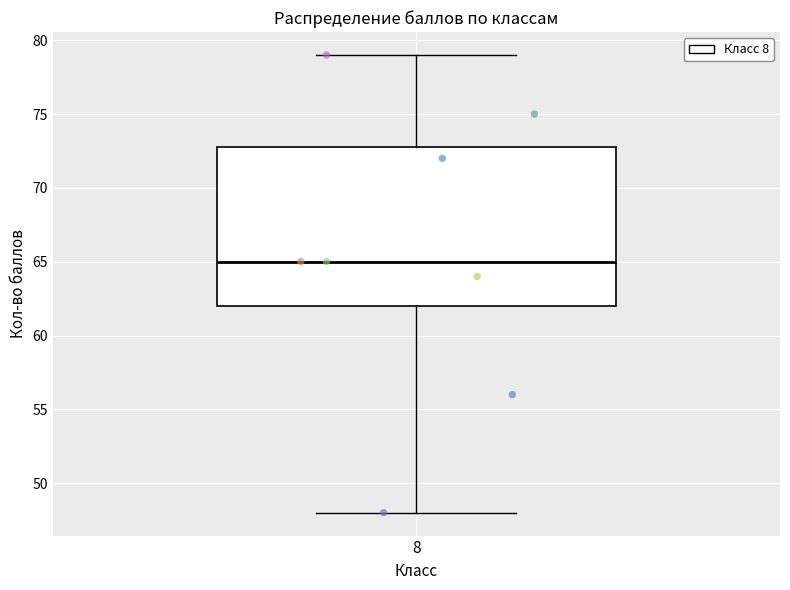

Where does the median line of the box at x = 8 sit on the y-axis? The values are not printed on the chart, so give them approximately, as read against the axis.

65